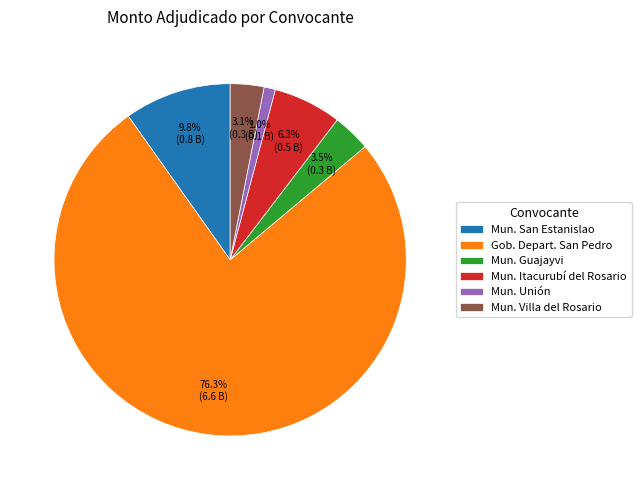

Which has a higher value, Mun. Itacurubí del Rosario or Mun. Villa del Rosario?

Mun. Itacurubí del Rosario